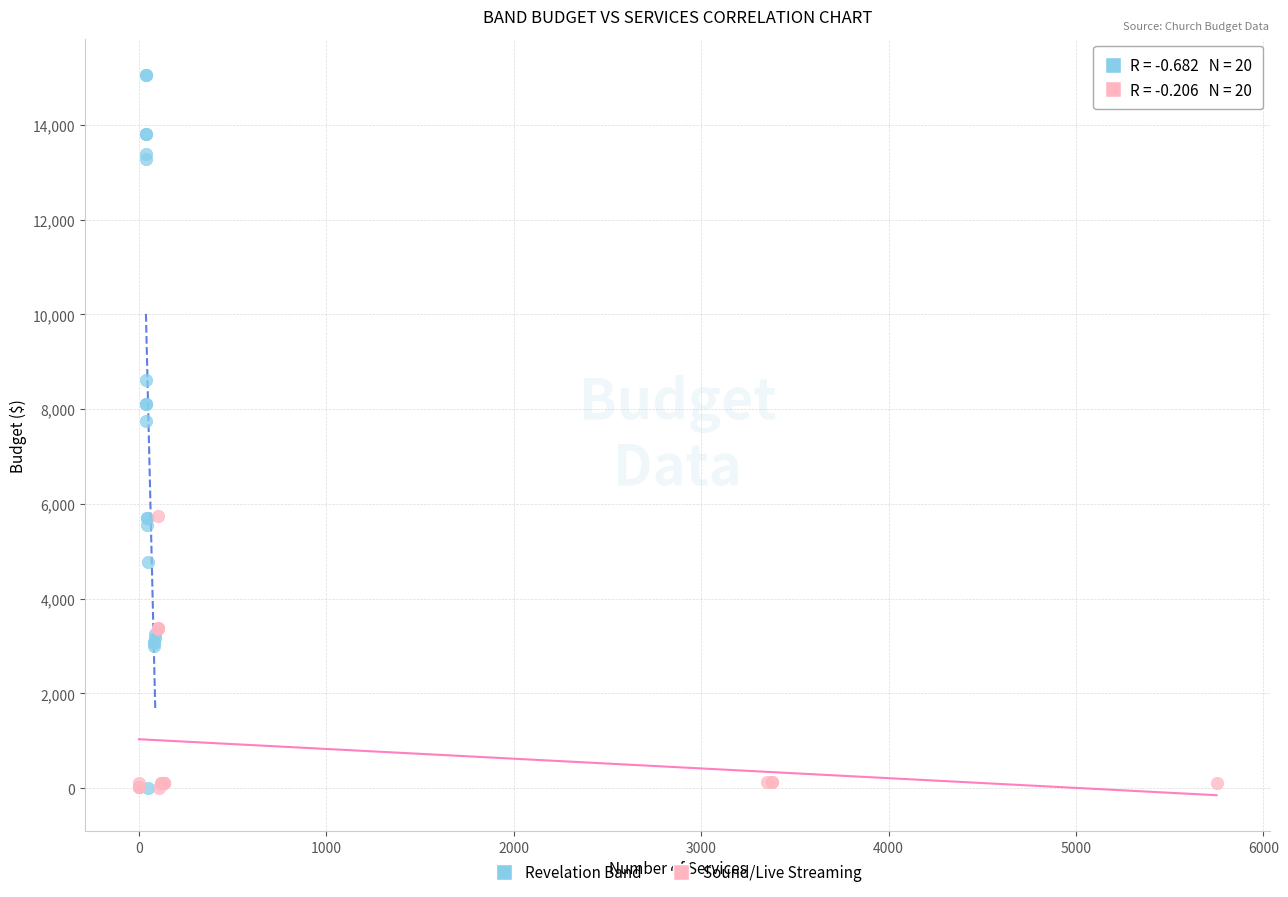

Which series contains the highest Y value?

Revelation Band